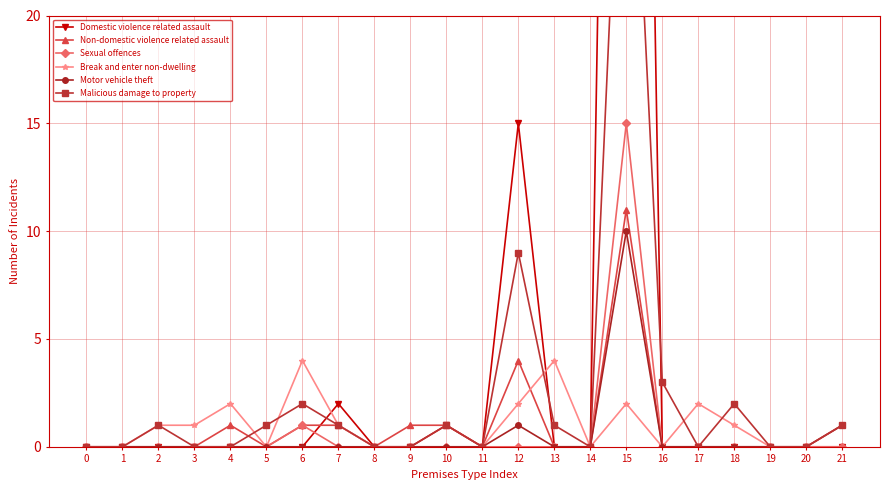

True or false: Break and enter non-dwelling and Motor vehicle theft cross at least once.

False